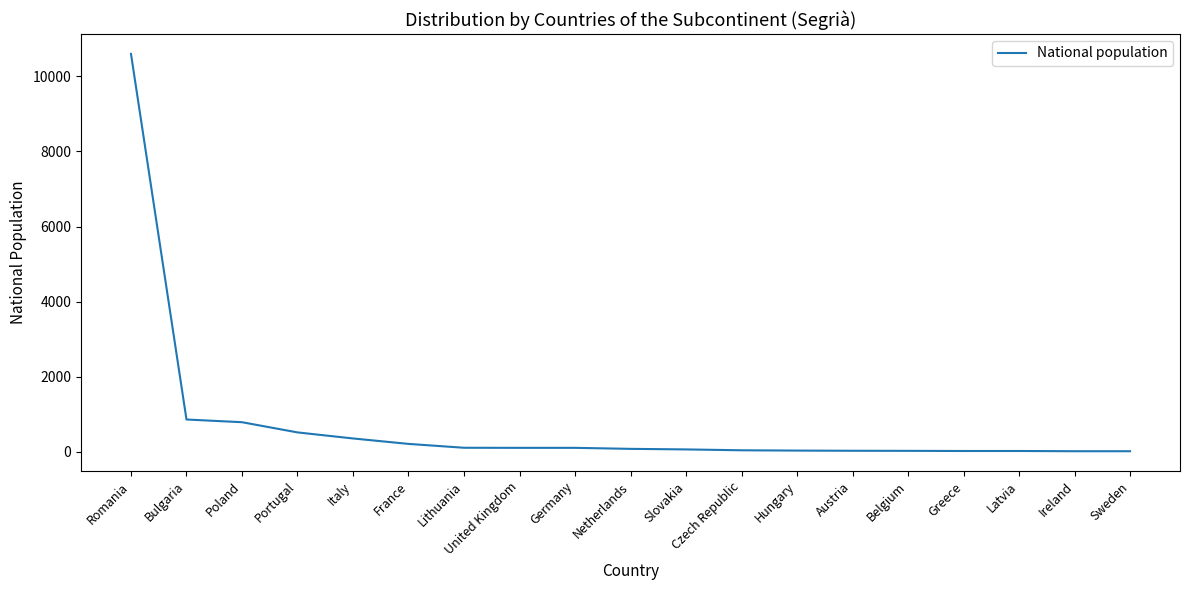

Between Italy and Netherlands, which is larger?

Italy